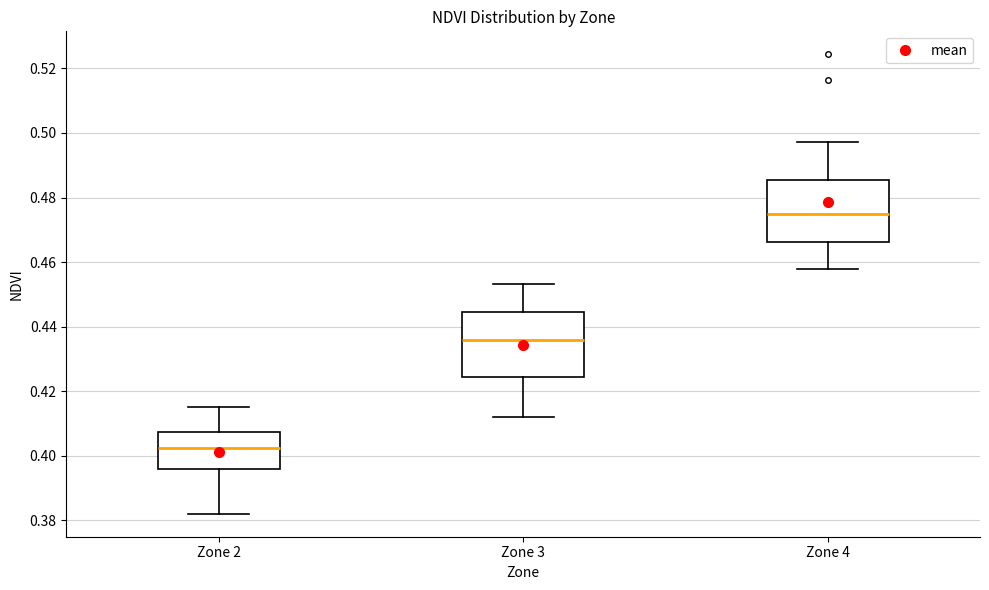

Reading left to right, transcribe this box plot: for each box, give where its median line is, the range the box spans, and where its two whiskers end, as read against the y-axis. The values are not printed on the chart, so give them approximately, as read against the axis.

Zone 2: median 0.402, box 0.396 to 0.408, whiskers 0.382 to 0.416
Zone 3: median 0.436, box 0.424 to 0.444, whiskers 0.412 to 0.454
Zone 4: median 0.476, box 0.466 to 0.486, whiskers 0.458 to 0.498